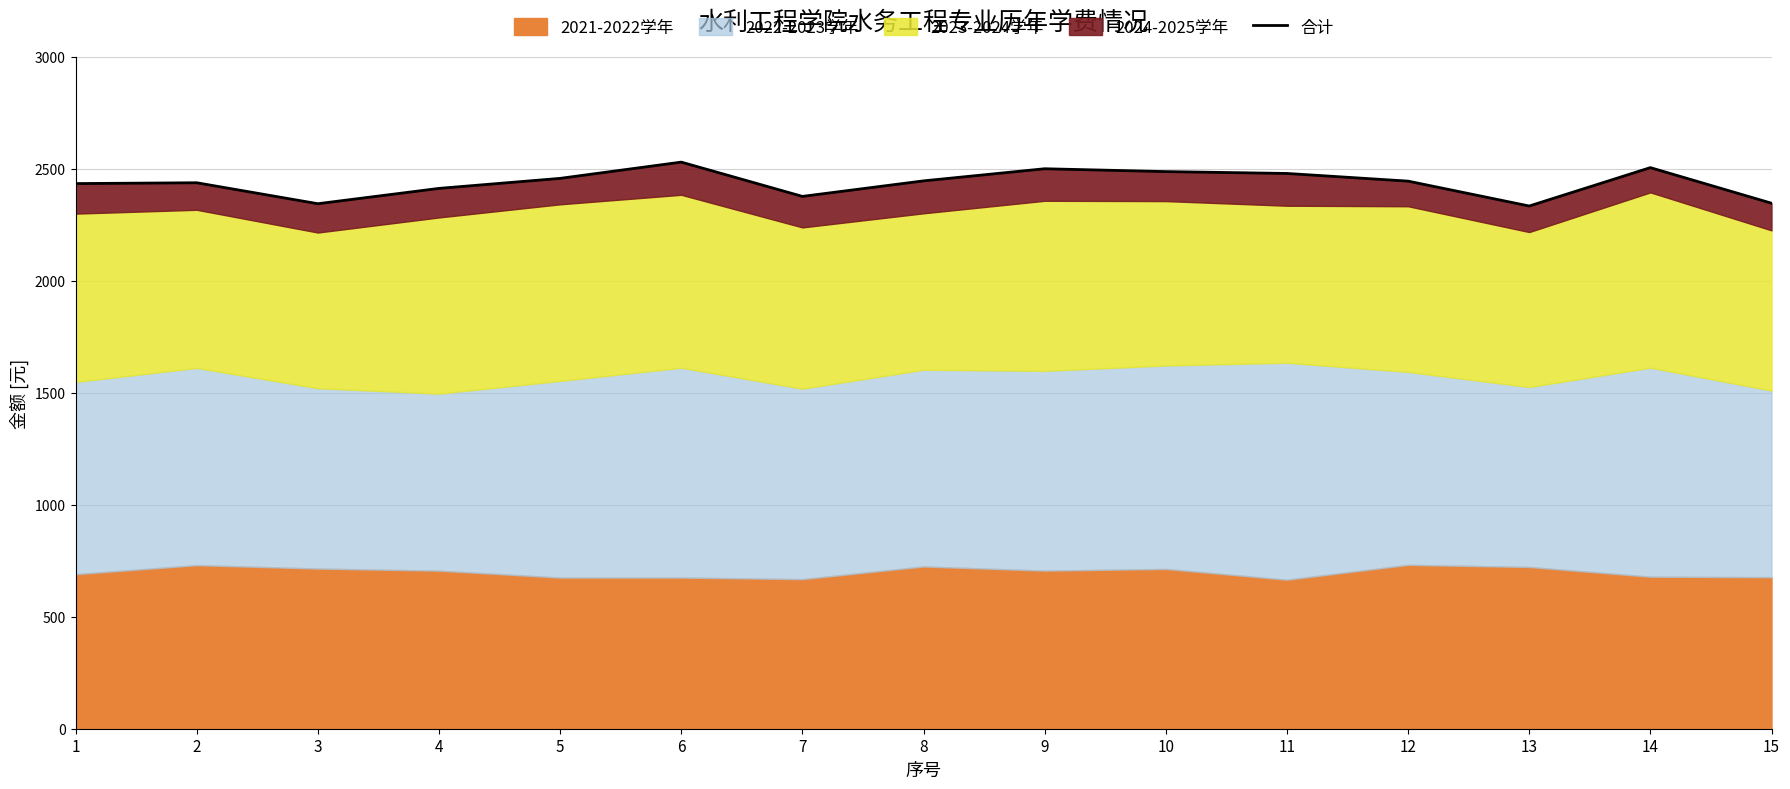

What is the difference between the maximum and second lowest values?

185.7